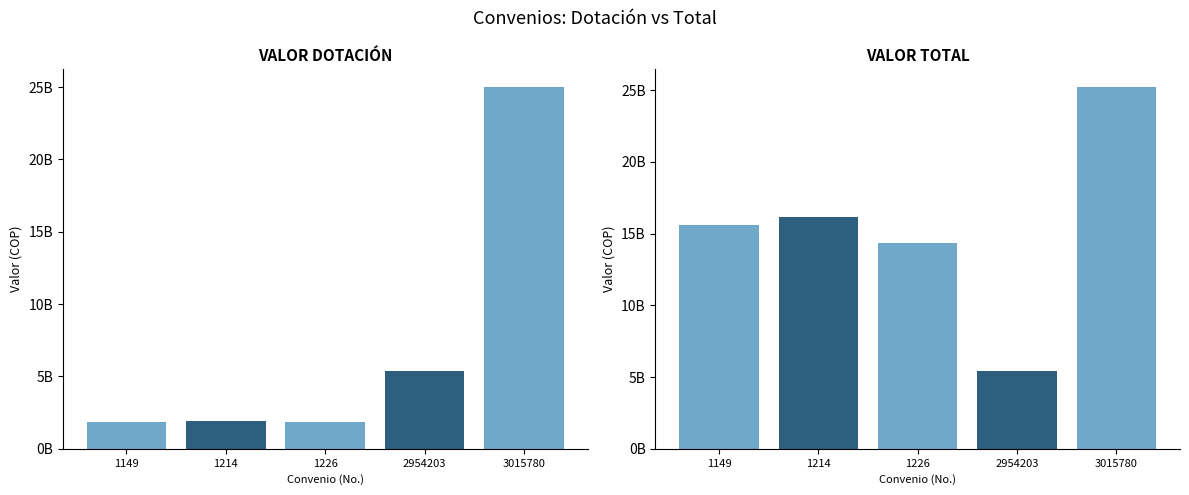

What is the average value of the VALOR DOTACIÓN series?

7181137363